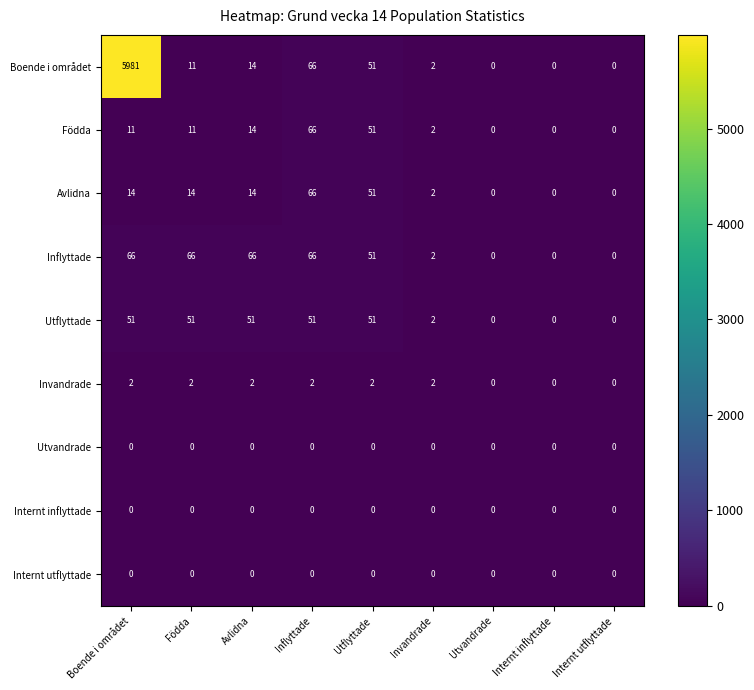

At which label does Boende i området first exceed 11?

Boende i området